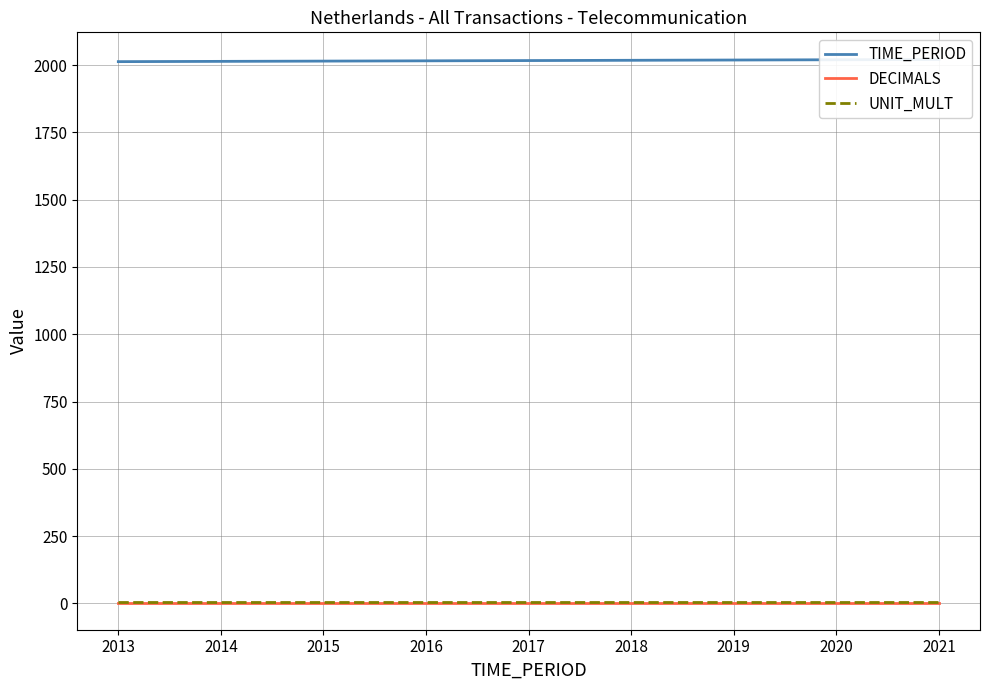

At how many categories does at least one series exceed 256?

9